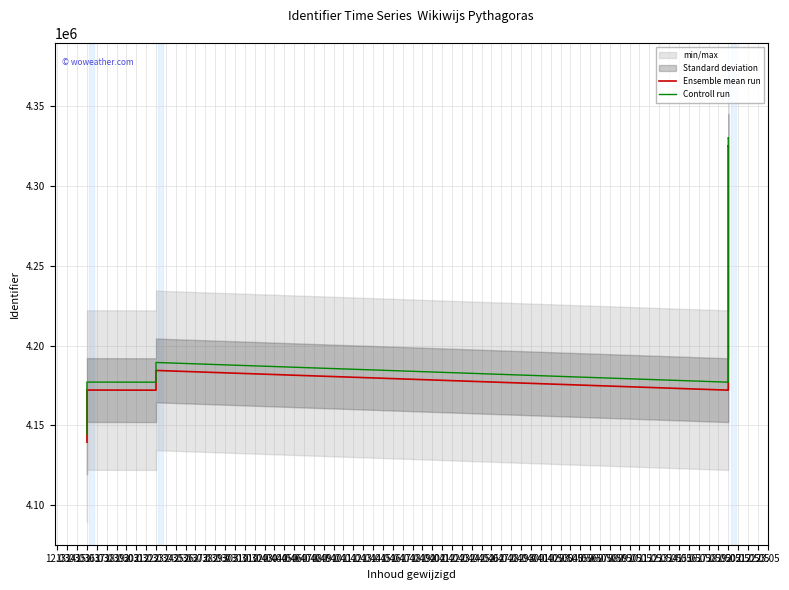

At which label is Controll run closest to 4237380?

19.05